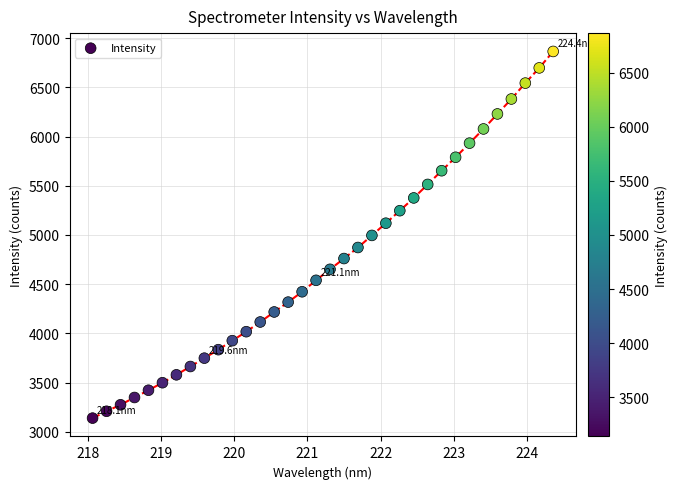

What is the range of X values (max minus min)?

6.3